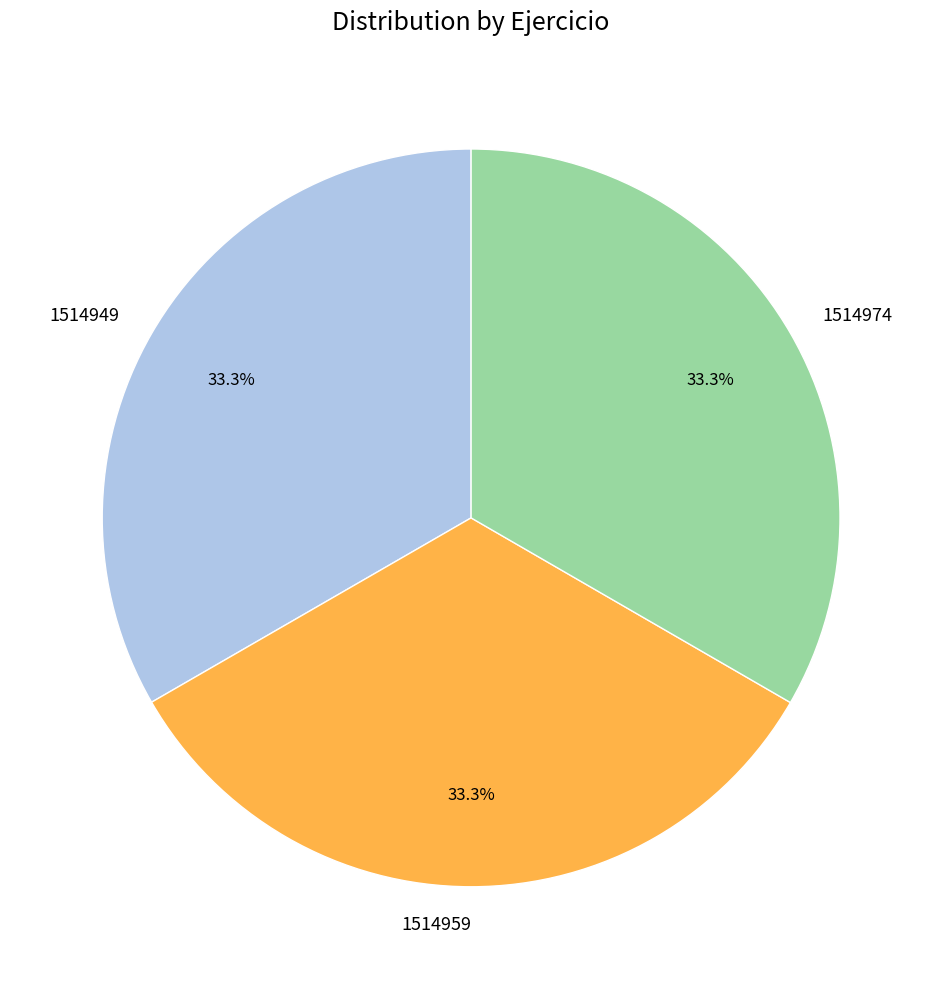

Combined, do 1514949 and 1514974 account for over 50%?

Yes